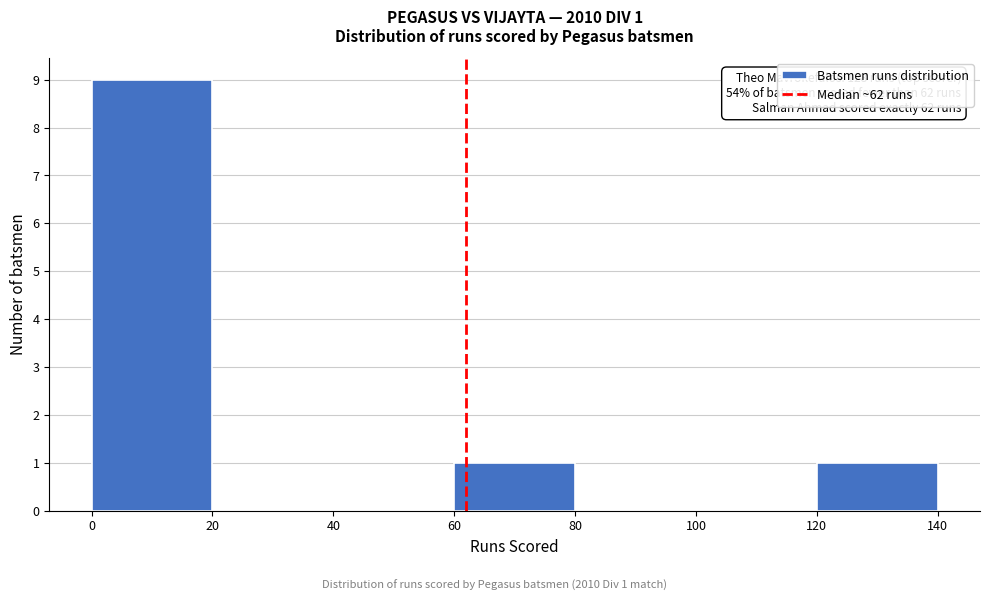

Which range on the x-axis has the tallest bar?

0 to 20